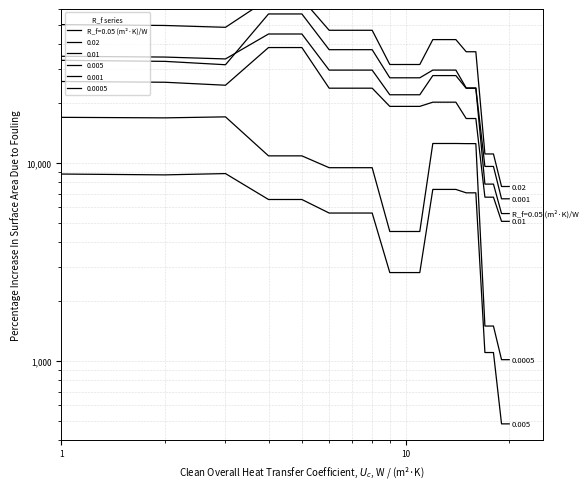

The 0.005 series shows 6542 at 4. True or false?

True